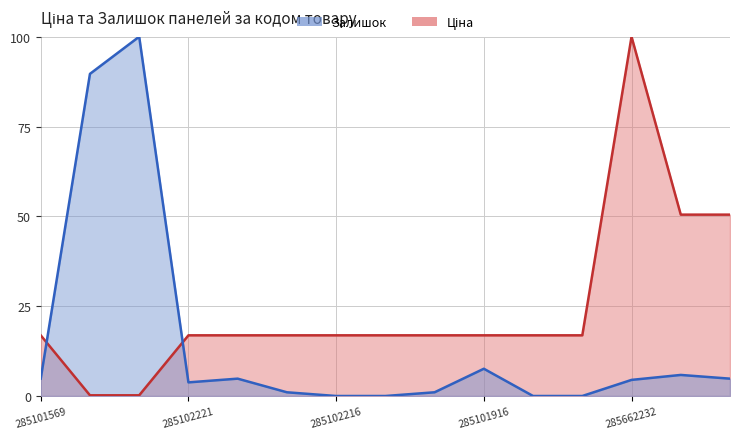

Does the chart display data point markers on the line(s)?

No